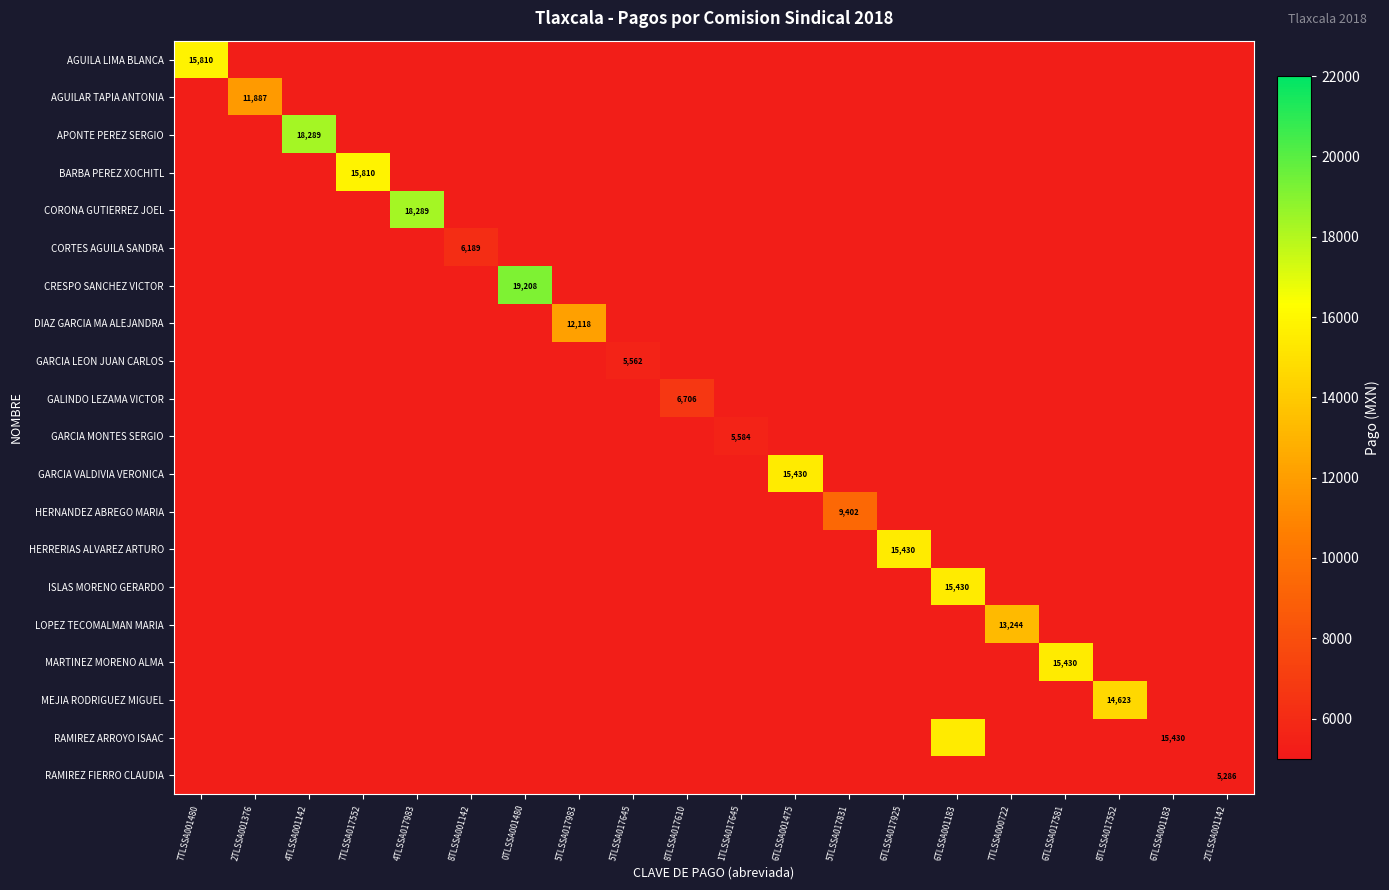

List the series in order of their peak value, lowest first.

RAMIREZ FIERRO CLAUDIA, GARCIA LEON JUAN CARLOS, GARCIA MONTES SERGIO, CORTES AGUILA SANDRA, GALINDO LEZAMA VICTOR, HERNANDEZ ABREGO MARIA, AGUILAR TAPIA ANTONIA, DIAZ GARCIA MA ALEJANDRA, LOPEZ TECOMALMAN MARIA, MEJIA RODRIGUEZ MIGUEL, GARCIA VALDIVIA VERONICA, HERRERIAS ALVAREZ ARTURO, ISLAS MORENO GERARDO, MARTINEZ MORENO ALMA, RAMIREZ ARROYO ISAAC, AGUILA LIMA BLANCA, BARBA PEREZ XOCHITL, APONTE PEREZ SERGIO, CORONA GUTIERREZ JOEL, CRESPO SANCHEZ VICTOR